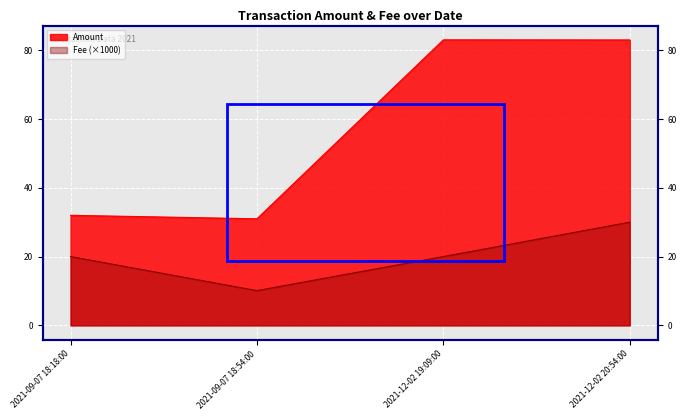

Which series has the largest total across all categories?

Amount